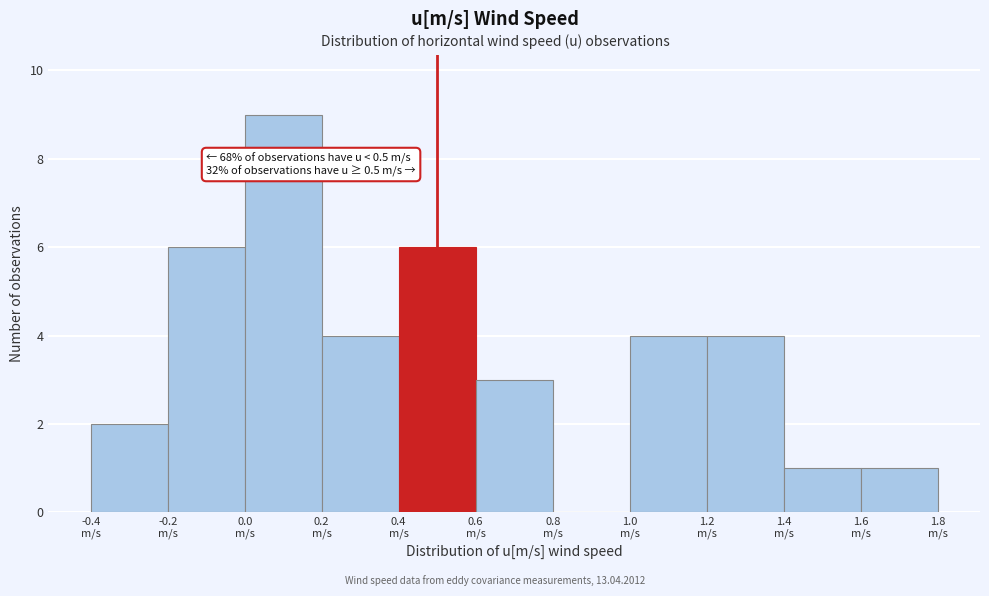

Over which range of the x-axis is the bar tallest?

0.0 to 0.2